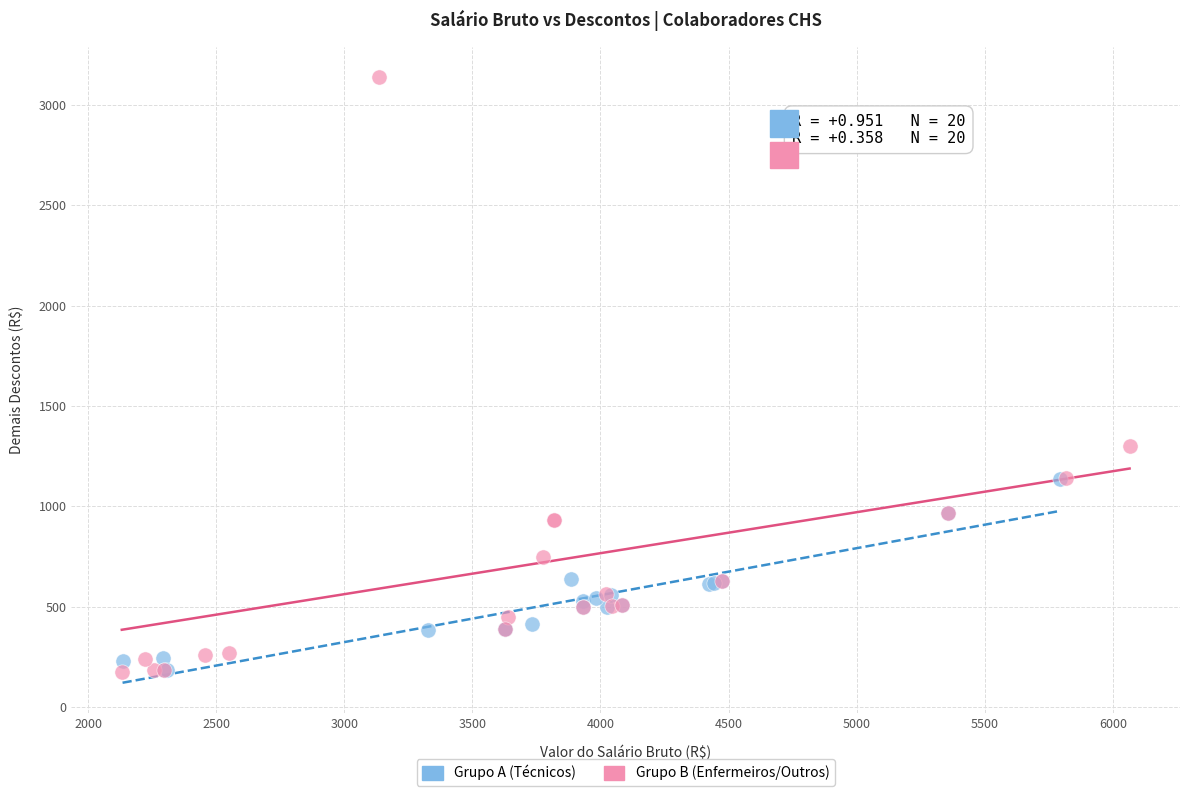

Which series has the largest Y range (max minus min)?

Grupo B (Enfermeiros/Outros)